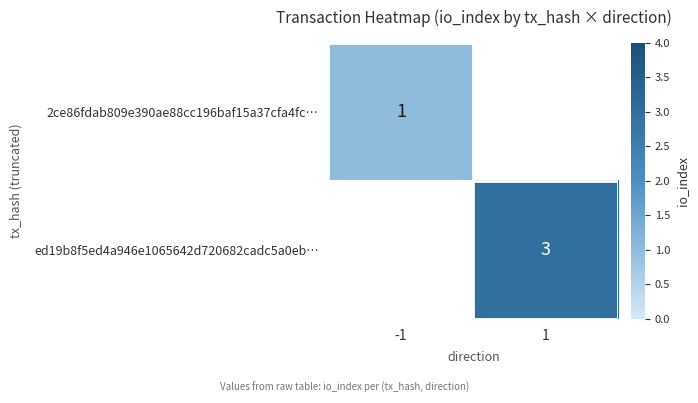

Is the value of 2ce86fdab809e390ae88cc196baf15a37cfa4fc… at -1 greater than the value of ed19b8f5ed4a946e1065642d720682cadc5a0eb… at 1?

No